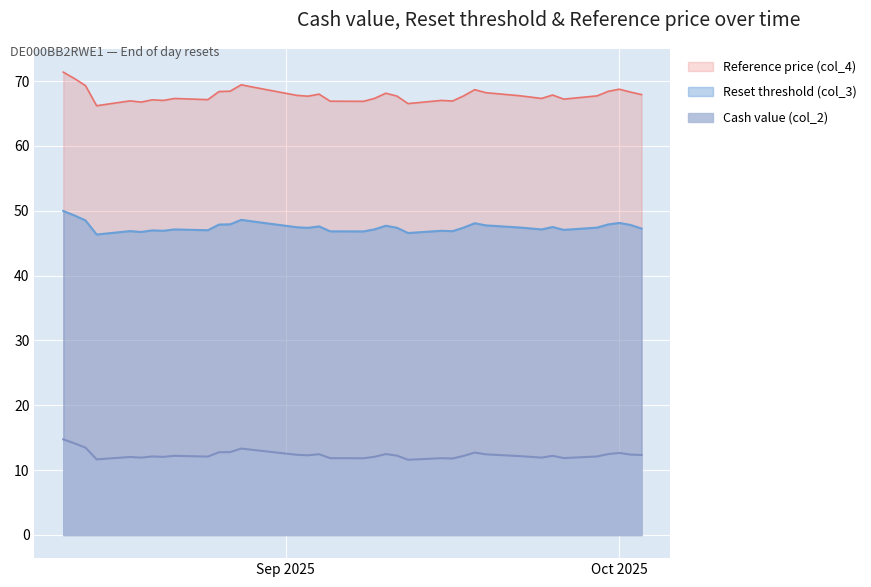

True or false: Reset threshold (col_3) and Reference price (col_4) intersect in this chart.

False